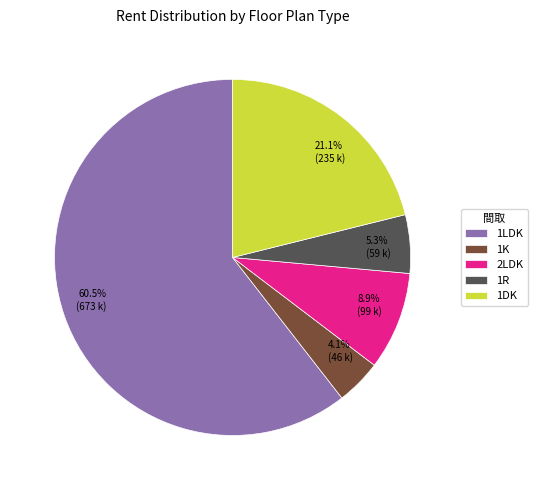

To the nearest percent, what is the difference between the 1R and 2LDK slice percentages?

4%